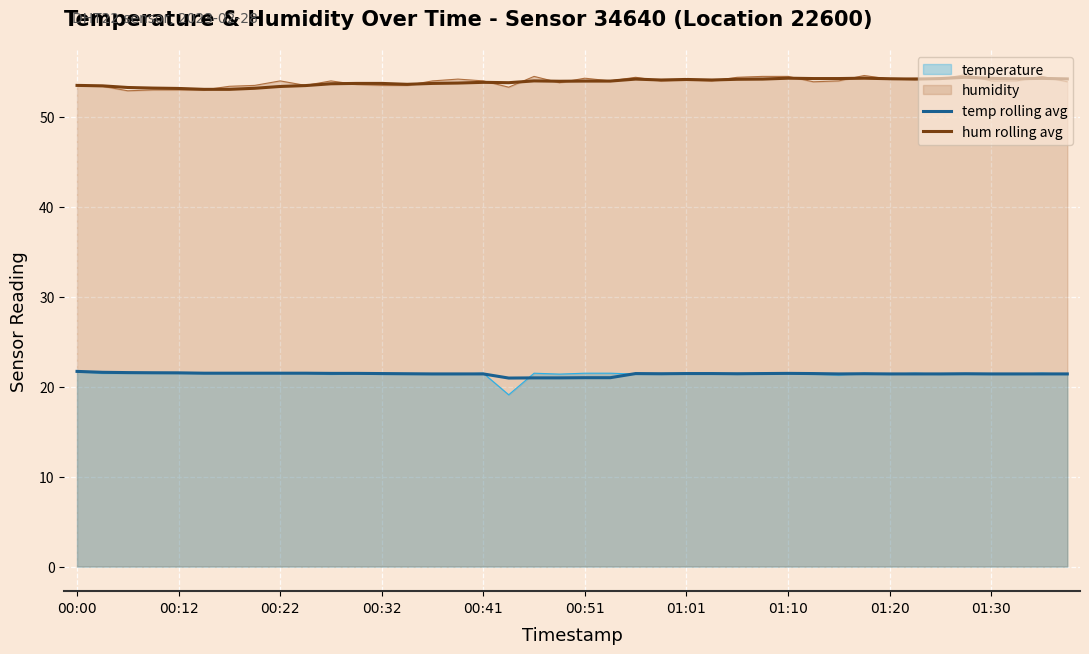

How many values in the temp rolling avg series exceed 21?

35